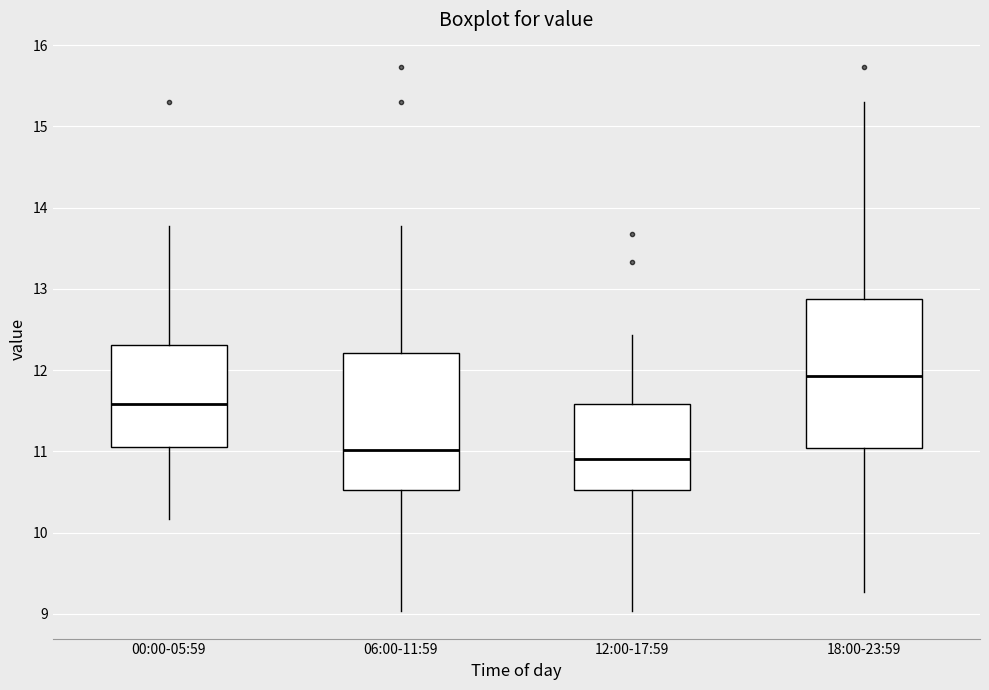

Comparing the boxes themselves (not the whiskers), which one is the tallest?

18:00-23:59